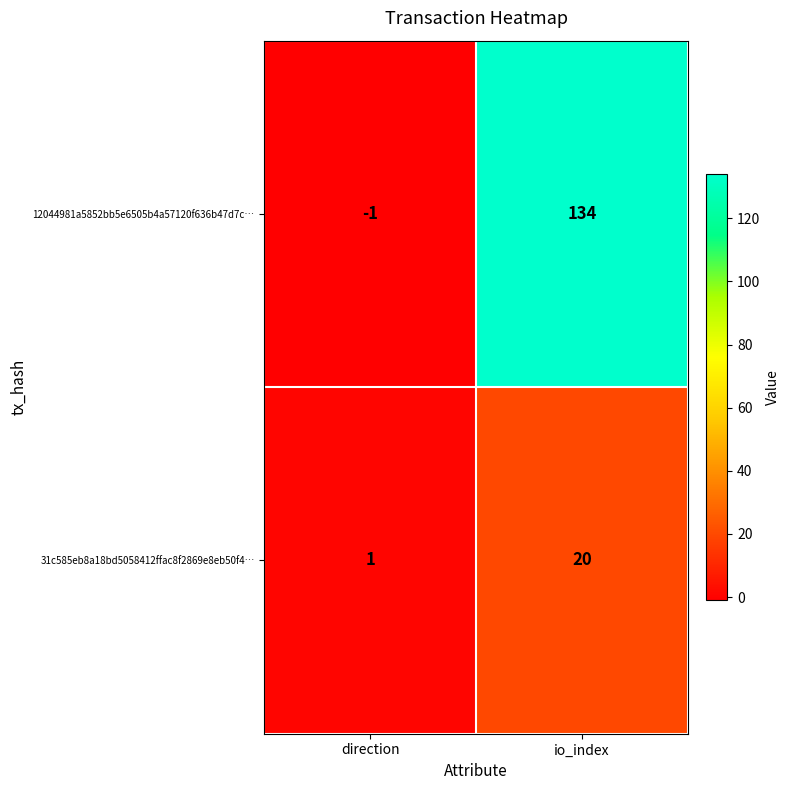

Count the number of categories in the chart.

2